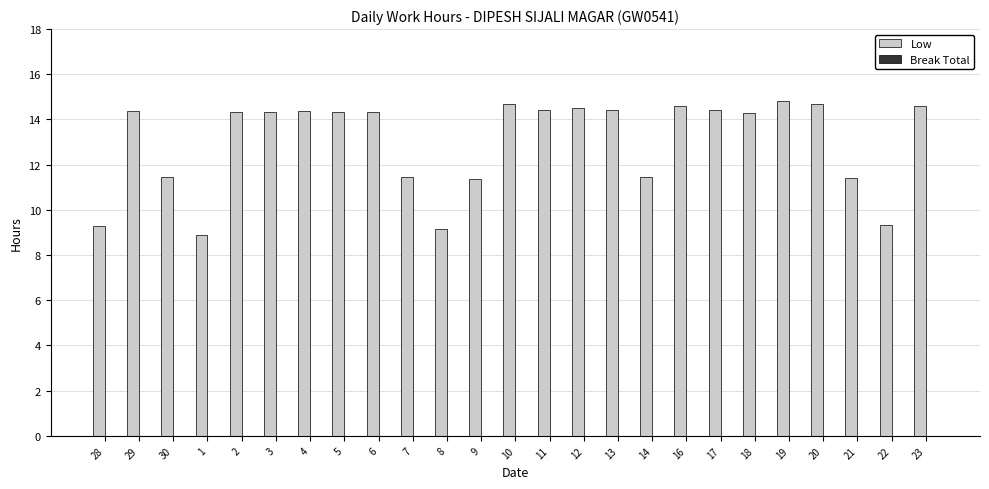

What is the change in value from 9 to 10?

+3.3